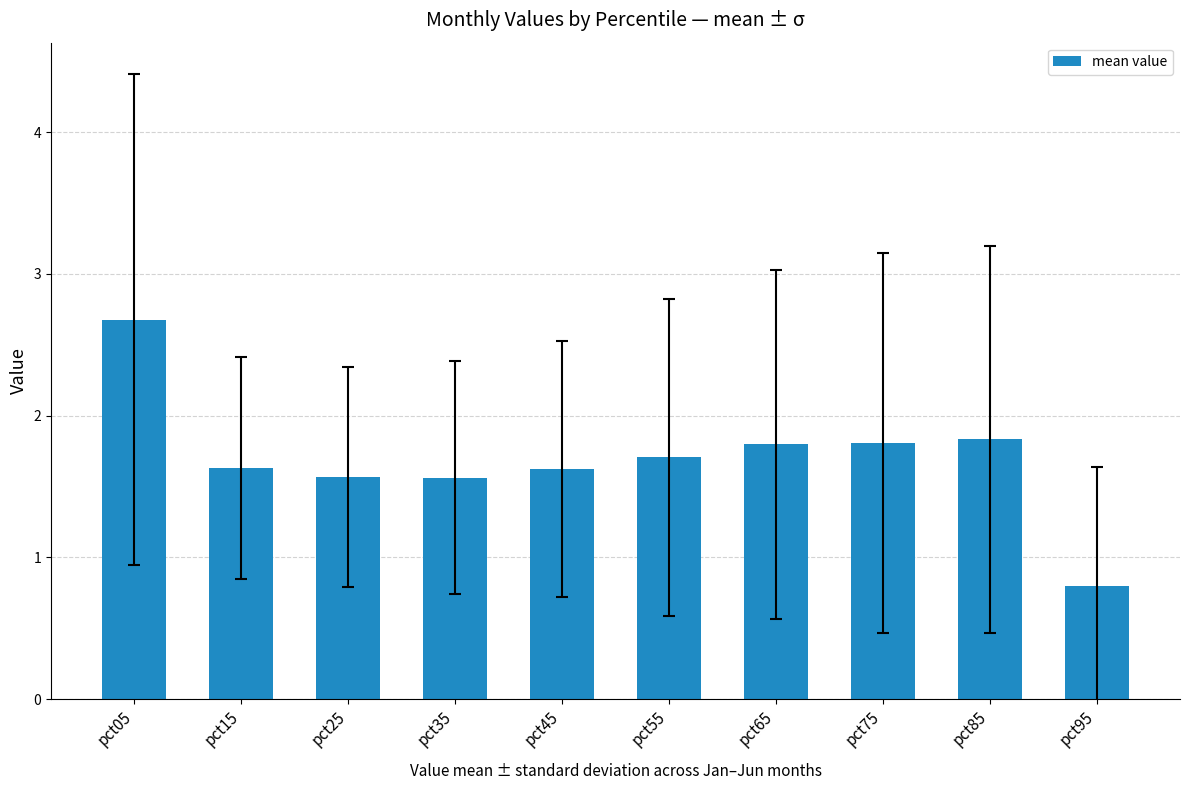

At which label does the data first exceed 1?

pct05